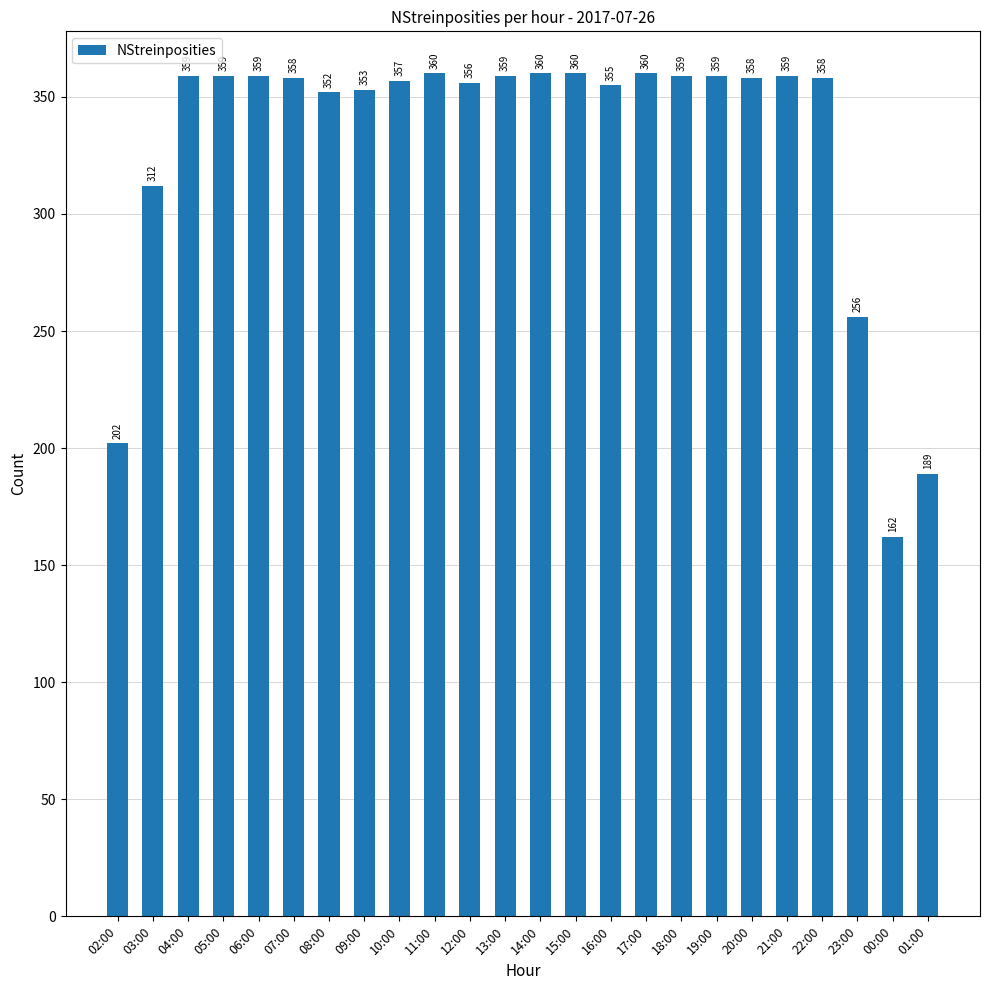

How many values are below 358?

10